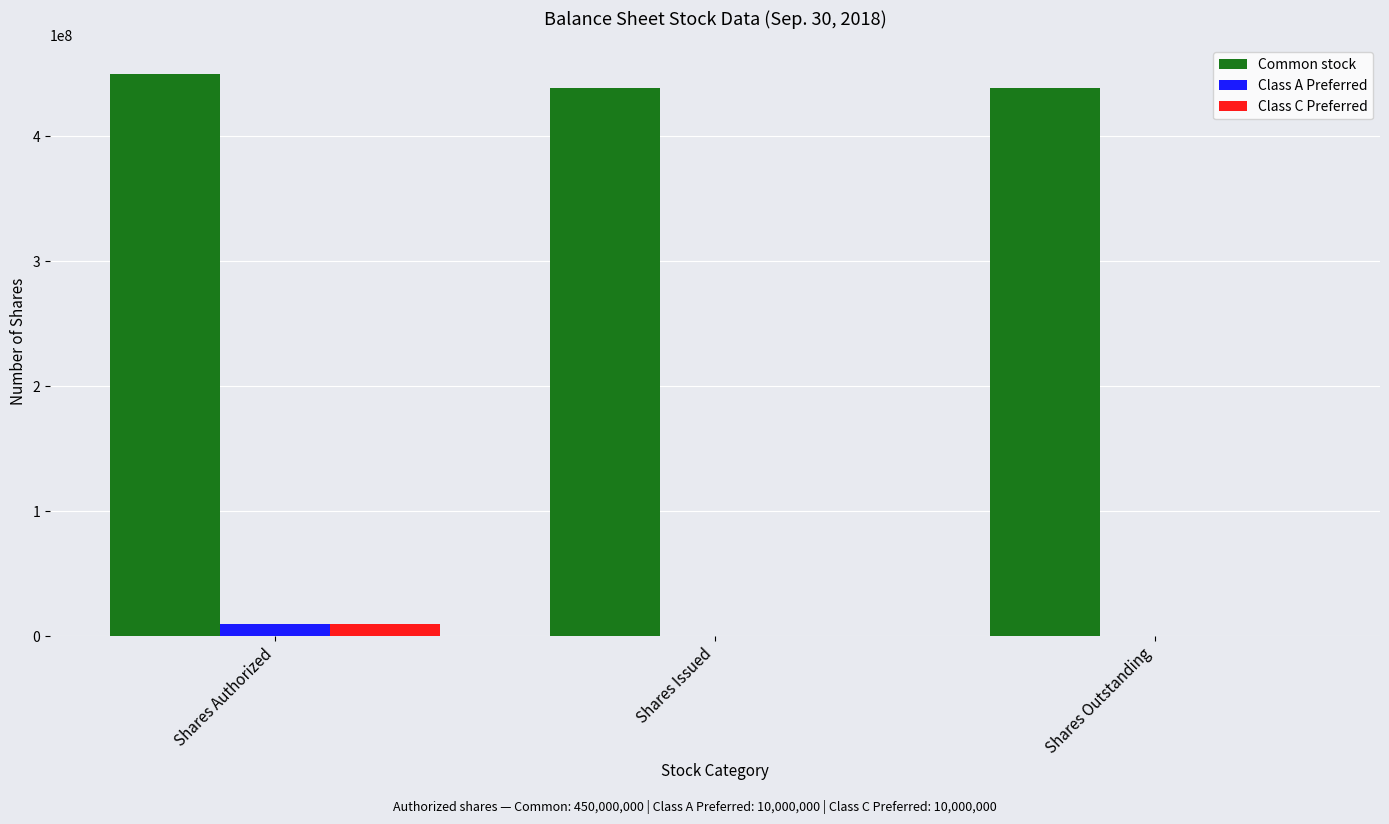

Reading left to right, list all the values displayed in this chart.

Common stock: Shares Authorized=450000000	Shares Issued=438621667	Shares Outstanding=438621667
Class A Preferred: Shares Authorized=10000000	Shares Issued=0	Shares Outstanding=0
Class C Preferred: Shares Authorized=10000000	Shares Issued=0	Shares Outstanding=0